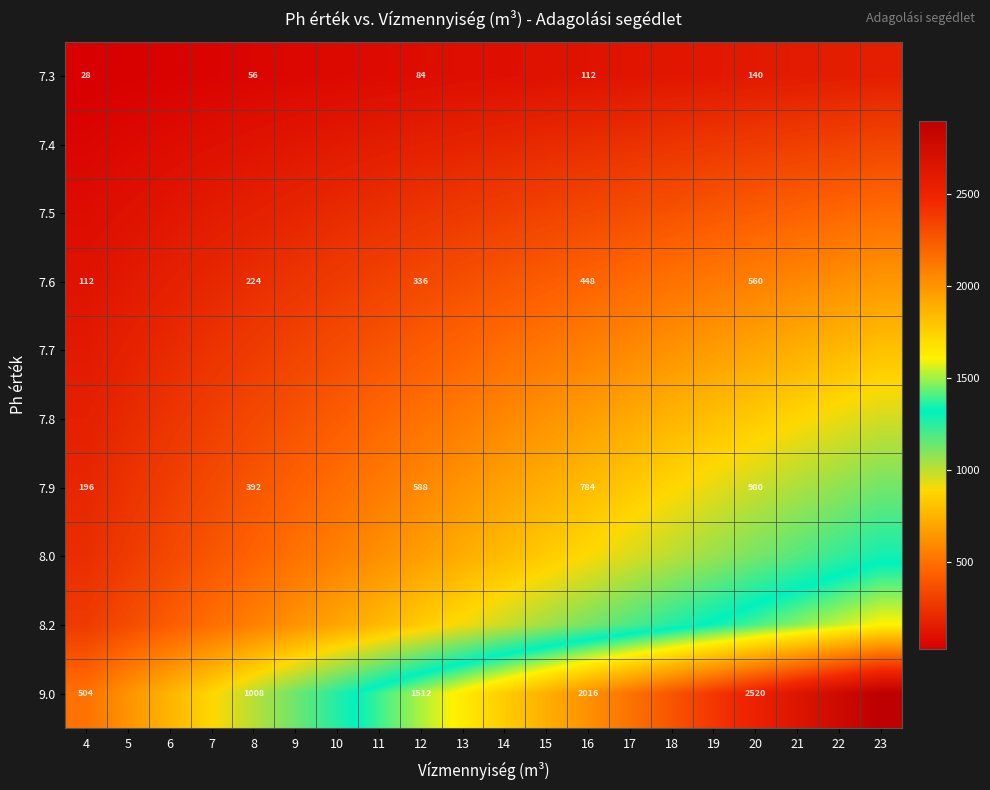

At how many categories does at least one series exceed 1941?

8